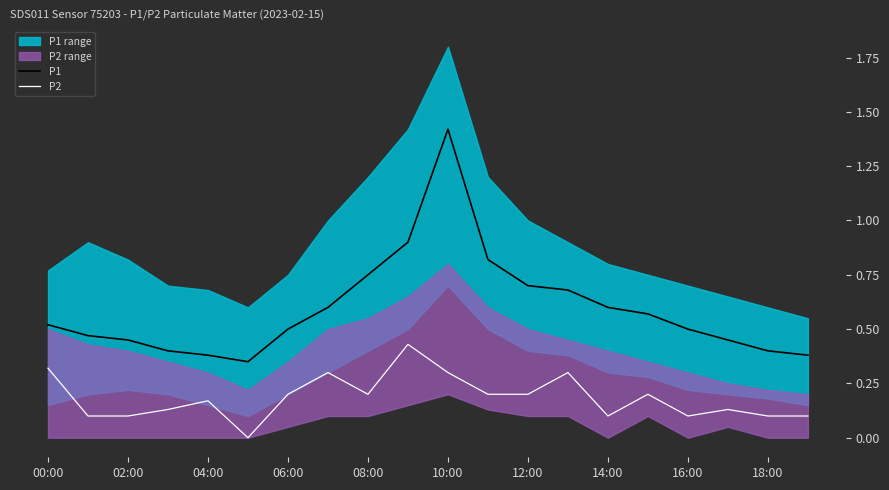

True or false: P1 and P2 intersect in this chart.

False